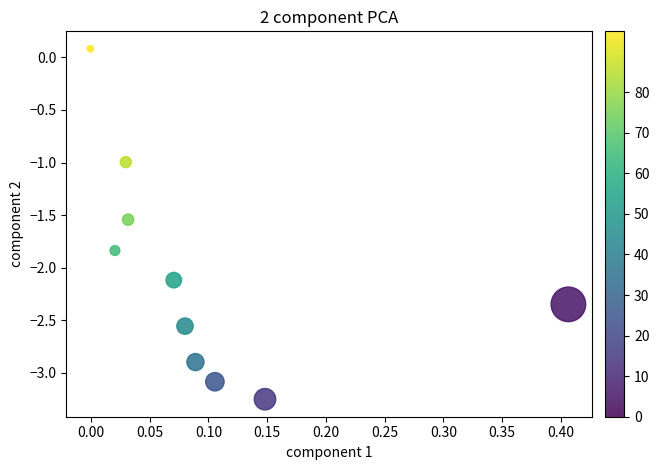

What is the range of Y values (max minus min)?

3.3